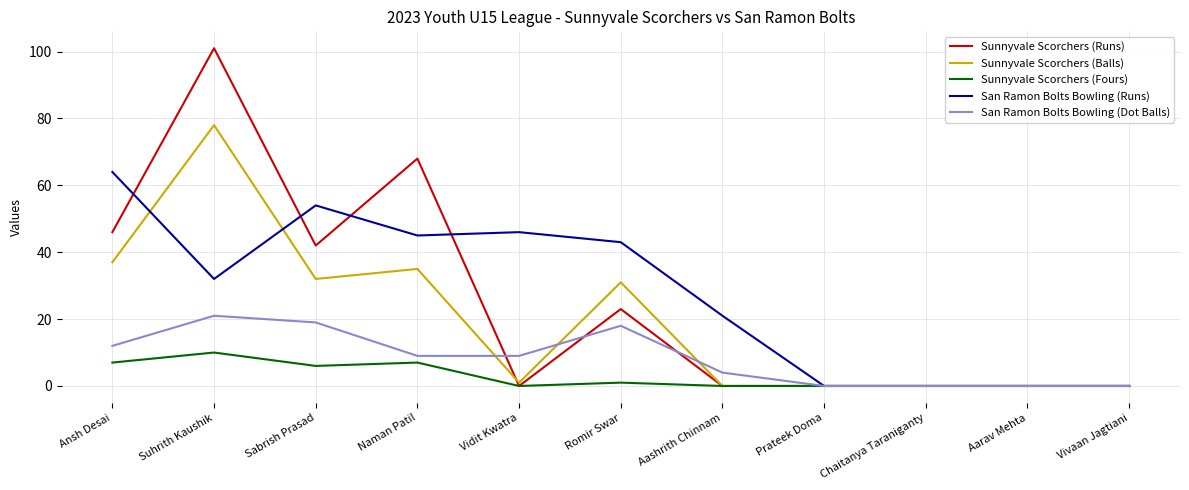

At how many categories does at least one series exceed 96?

1